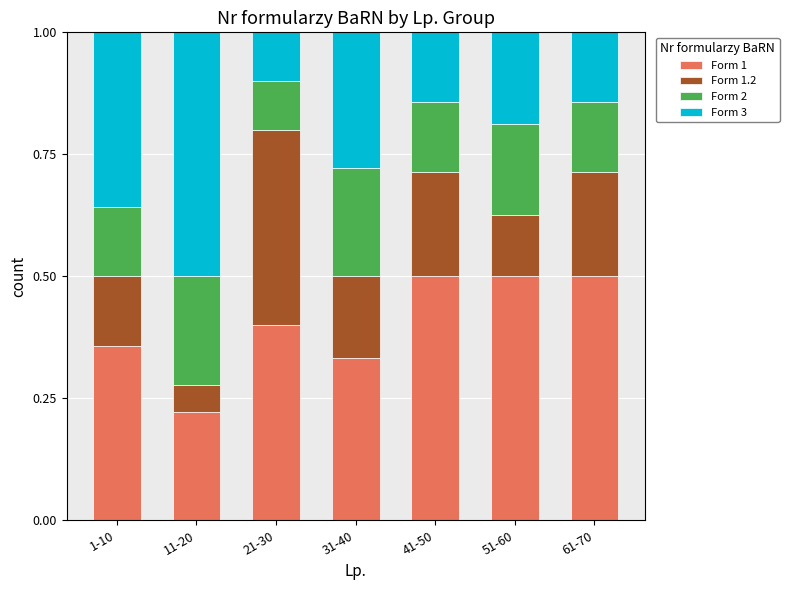

The value of Form 1 at 51-60 is 0.5. True or false?

True